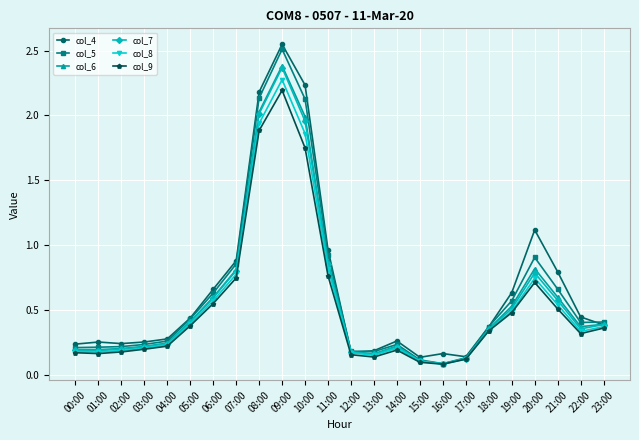

The col_7 series shows 0.2 at 00:00. True or false?

True